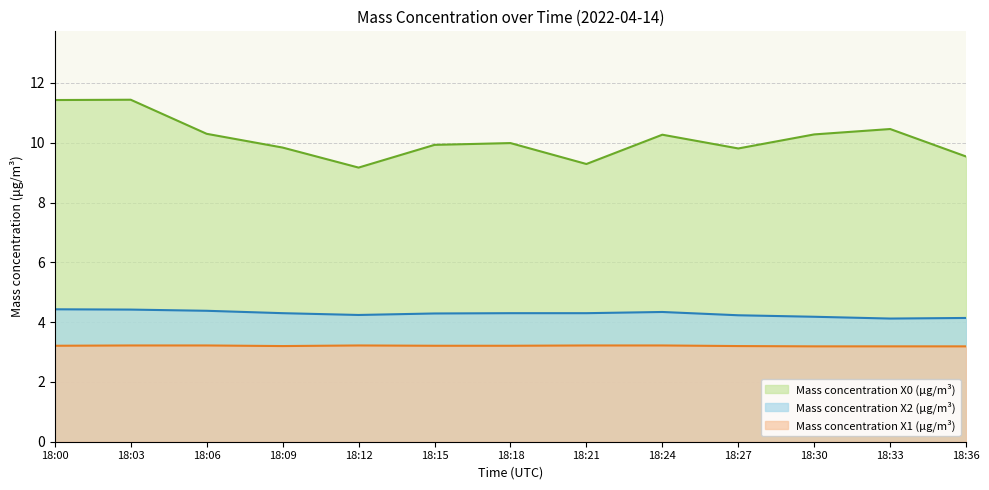

The value of Mass concentration X2 (μg/m³) at 18:06 is 4.4. True or false?

True